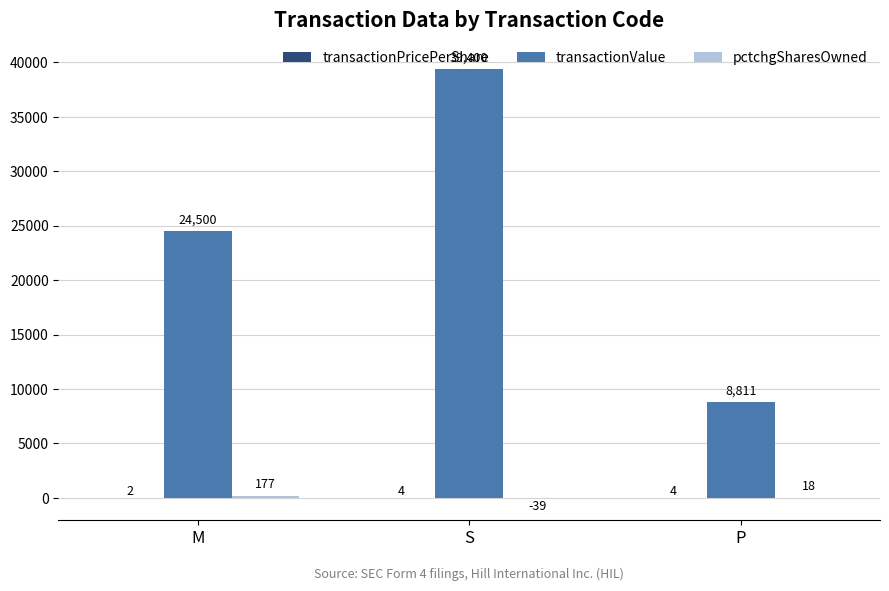

How many series are shown in this chart?

3